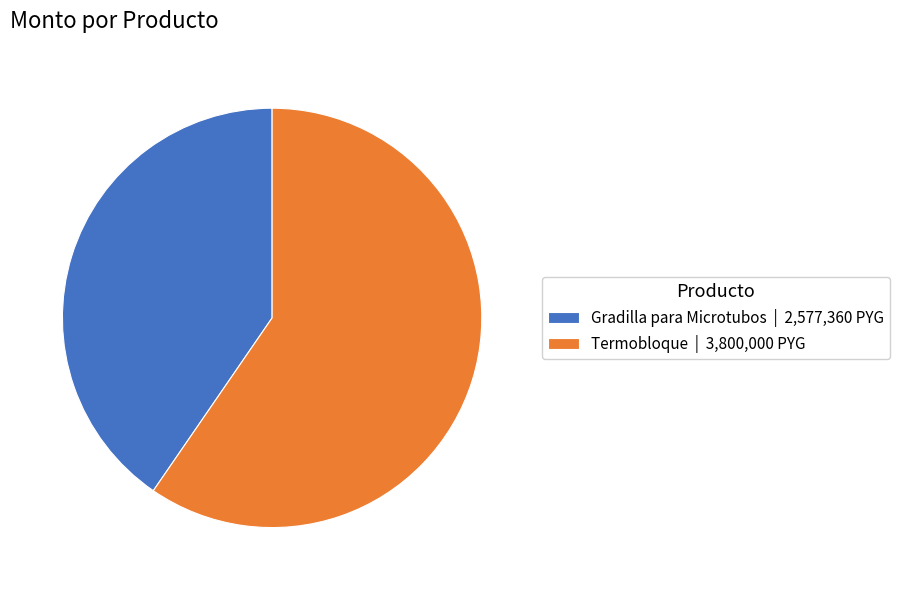

Which category has the smallest portion of the pie?

Gradilla para Microtubos